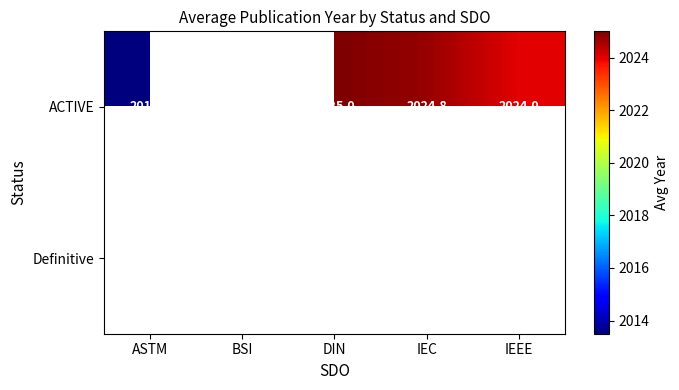

How many categories are shown in the chart?

5